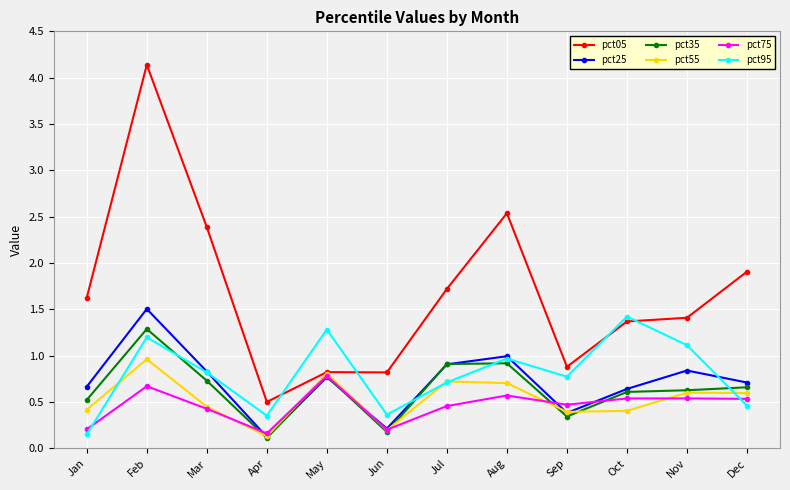

The pct55 series shows 0.8 at May. True or false?

True